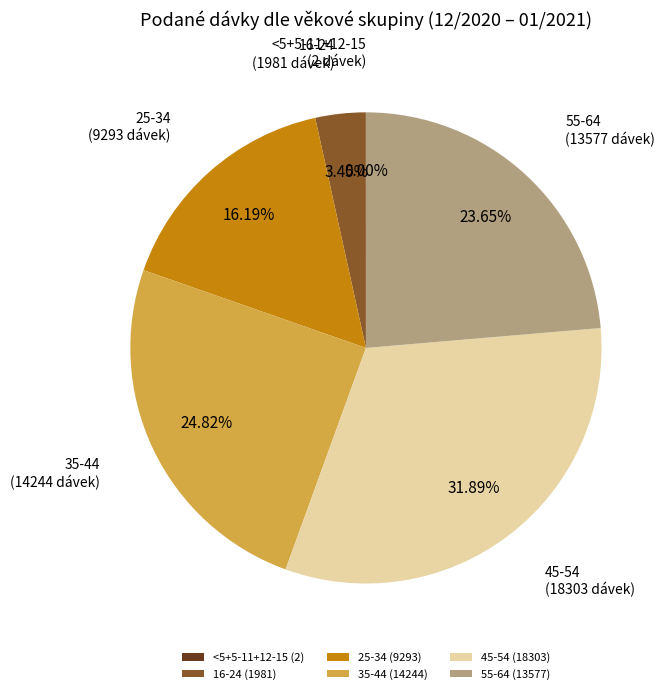

Between 55-64 and 35-44, which is larger?

35-44